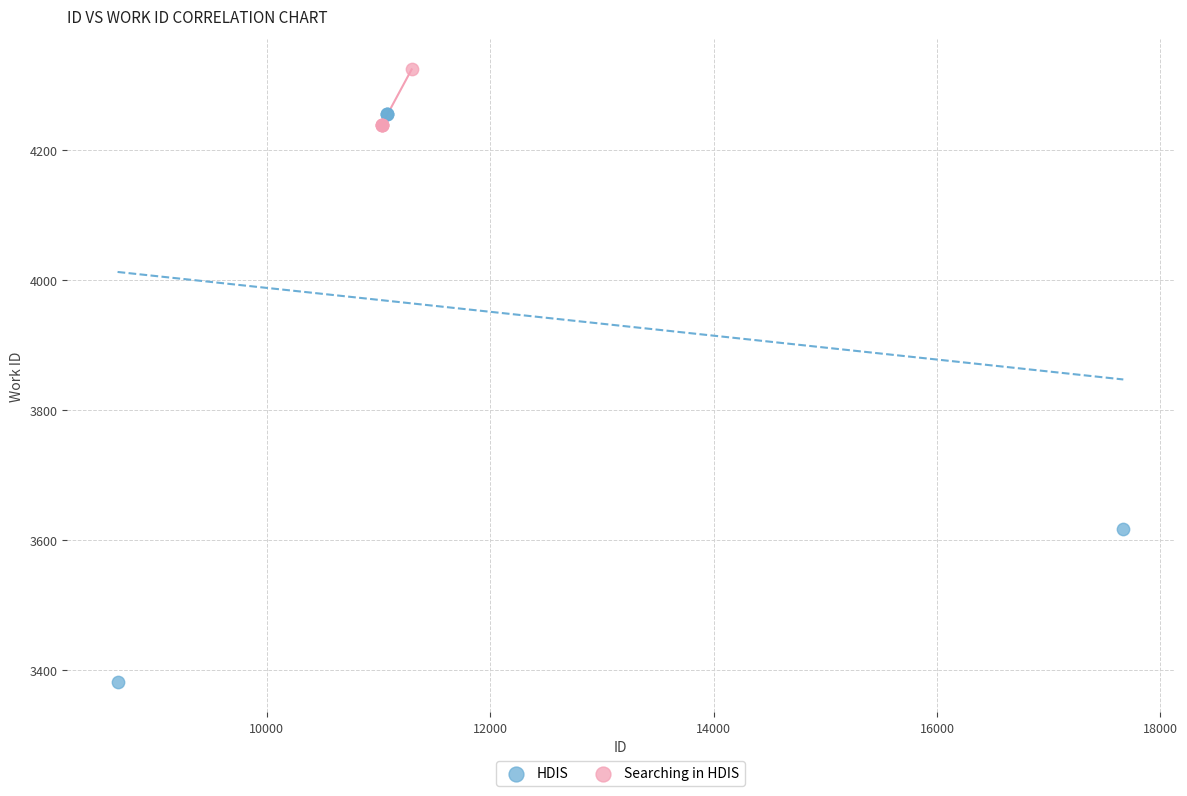

Which series reaches the minimum Y coordinate?

HDIS